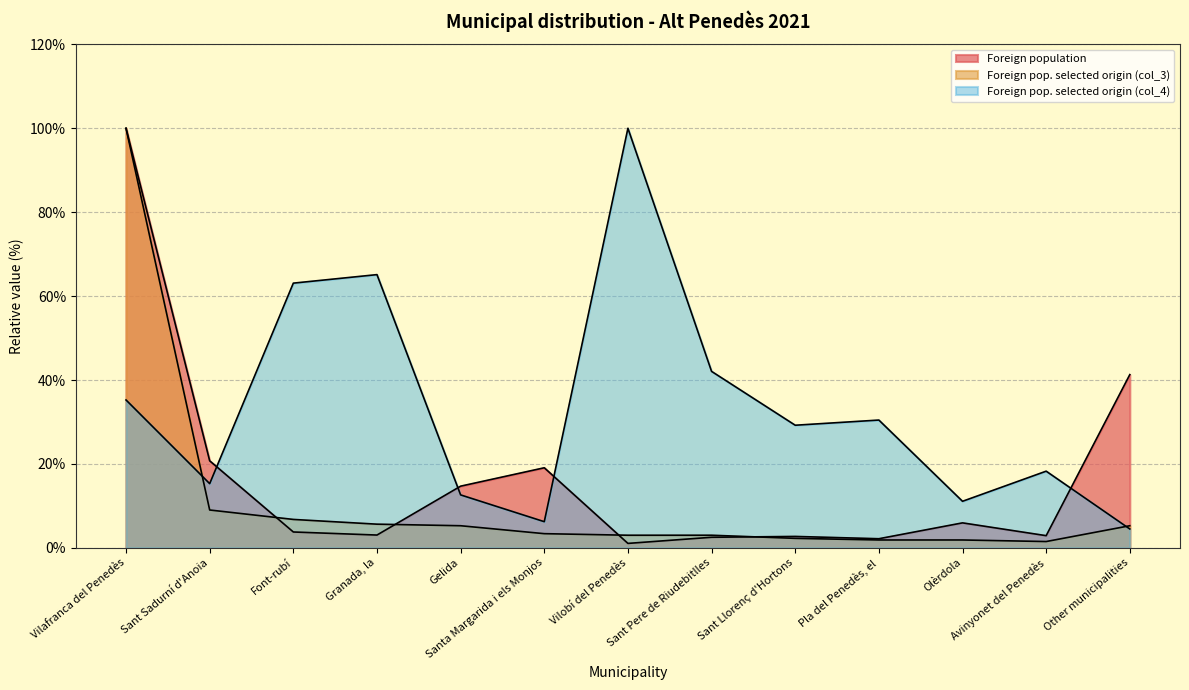

Reading left to right, transcribe all the data shown in this chart.

Foreign population: Vilafranca del Penedès=100.0	Sant Sadurní d'Anoia=20.7	Font-rubí=3.8	Granada, la=3.0	Gelida=14.7	Santa Margarida i els Monjos=19.1	Vilobí del Penedès=1.1	Sant Pere de Riudebitlles=2.5	Sant Llorenç d'Hortons=2.7	Pla del Penedès, el=2.2	Olèrdola=6.0	Avinyonet del Penedès=2.9	Other municipalities=41.3
Foreign pop. selected origin (col_3): Vilafranca del Penedès=100.0	Sant Sadurní d'Anoia=9.0	Font-rubí=6.8	Granada, la=5.6	Gelida=5.3	Santa Margarida i els Monjos=3.4	Vilobí del Penedès=3.0	Sant Pere de Riudebitlles=3.0	Sant Llorenç d'Hortons=2.3	Pla del Penedès, el=1.9	Olèrdola=1.9	Avinyonet del Penedès=1.5	Other municipalities=5.3
Foreign pop. selected origin (col_4): Vilafranca del Penedès=35.2	Sant Sadurní d'Anoia=15.3	Font-rubí=63.1	Granada, la=65.1	Gelida=12.6	Santa Margarida i els Monjos=6.2	Vilobí del Penedès=100.0	Sant Pere de Riudebitlles=42.1	Sant Llorenç d'Hortons=29.2	Pla del Penedès, el=30.5	Olèrdola=11.1	Avinyonet del Penedès=18.3	Other municipalities=4.5